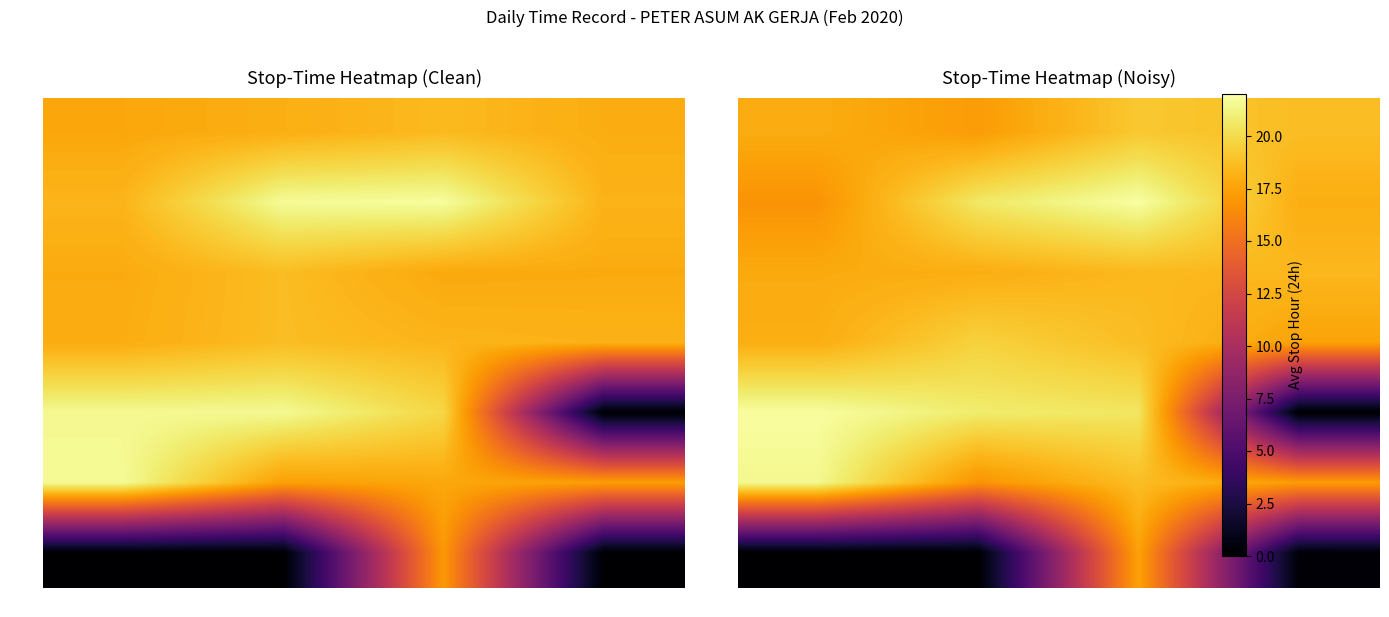

Which category has the lowest value across all series?

Week 4